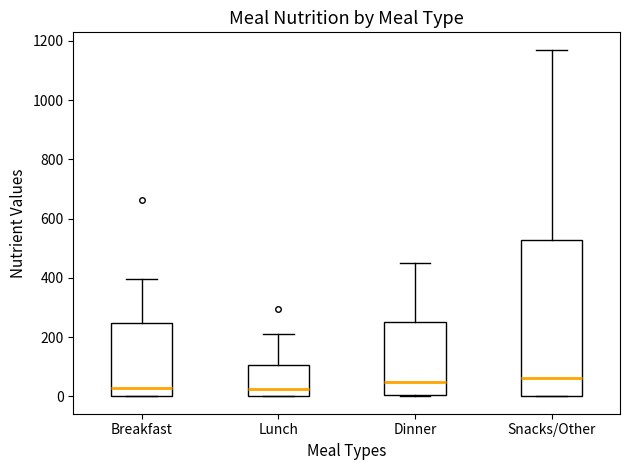

Reading left to right, transcribe this box plot: for each box, give where its median line is, the range the box spans, and where its two whiskers end, as read against the y-axis. The values are not printed on the chart, so give them approximately, as read against the axis.

Breakfast: median 20, box 0 to 240, whiskers 0 to 400
Lunch: median 20, box 0 to 100, whiskers 0 to 200
Dinner: median 40, box 0 to 240, whiskers 0 to 460
Snacks/Other: median 60, box 0 to 520, whiskers 0 to 1180